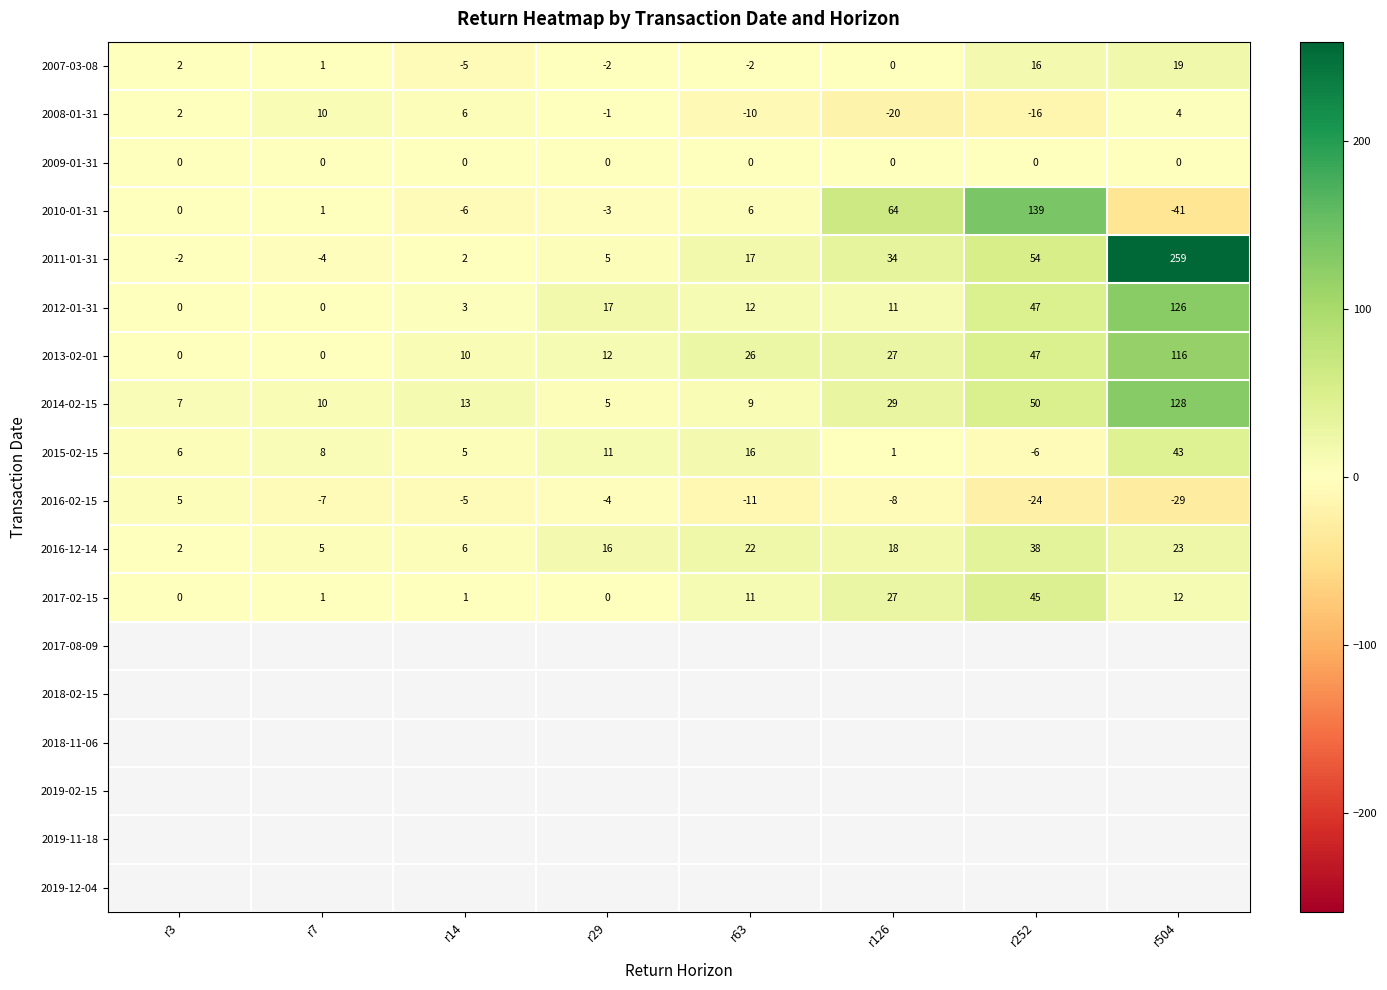

Which series has the largest total across all categories?

2011-01-31